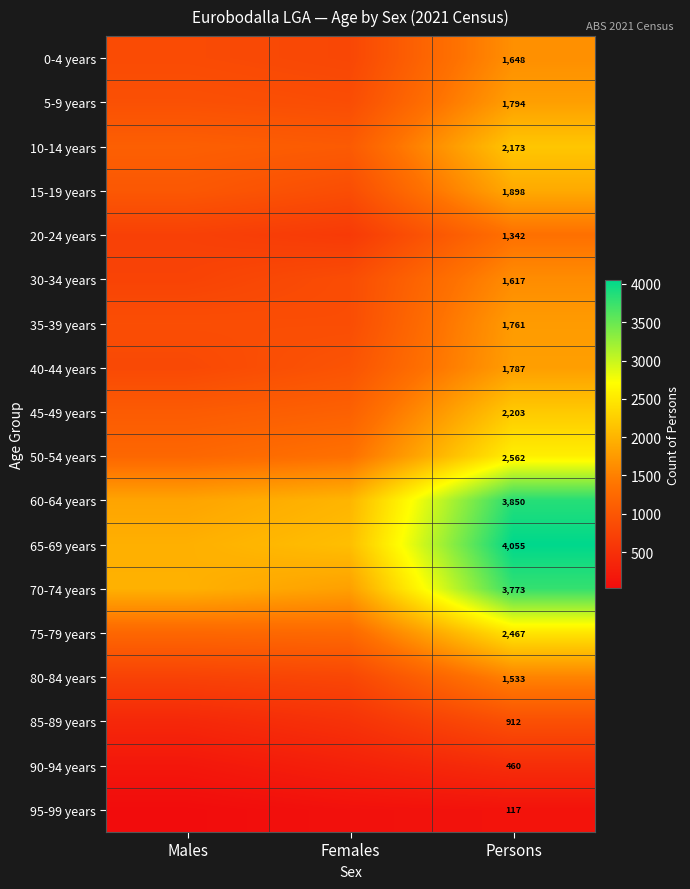

At how many categories does at least one series exceed 2740?

1